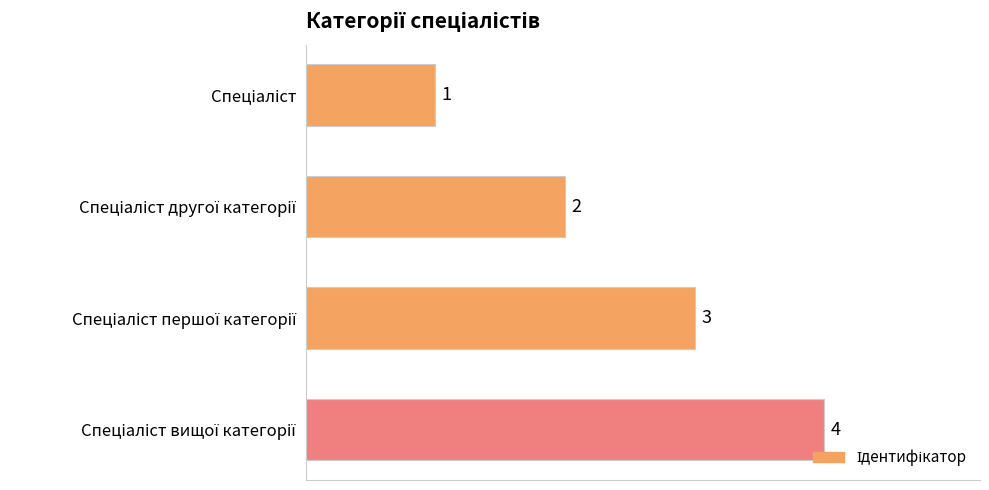

What is the greatest value displayed?

4